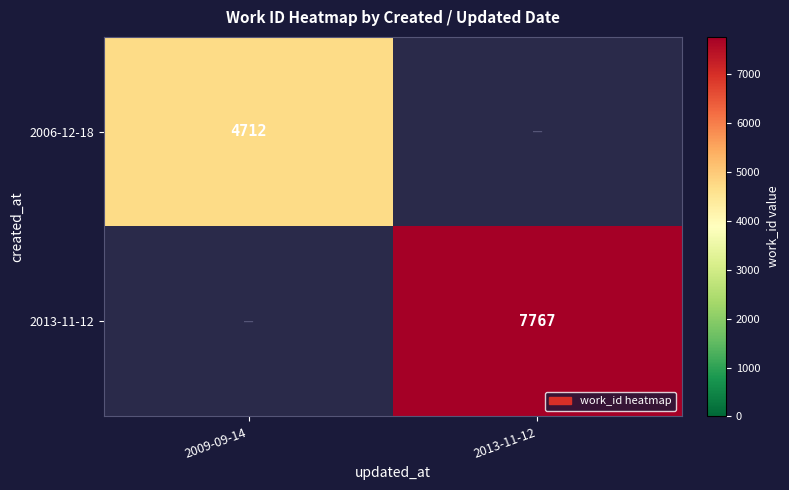

Is it true that 2006-12-18 equals 4712 at 2009-09-14?

True